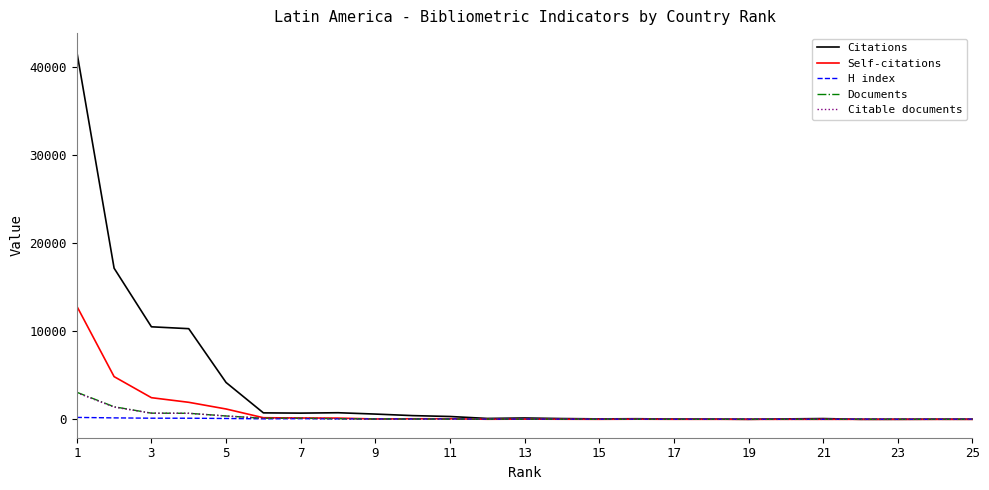

At how many categories does at least one series exceed 4860?

4